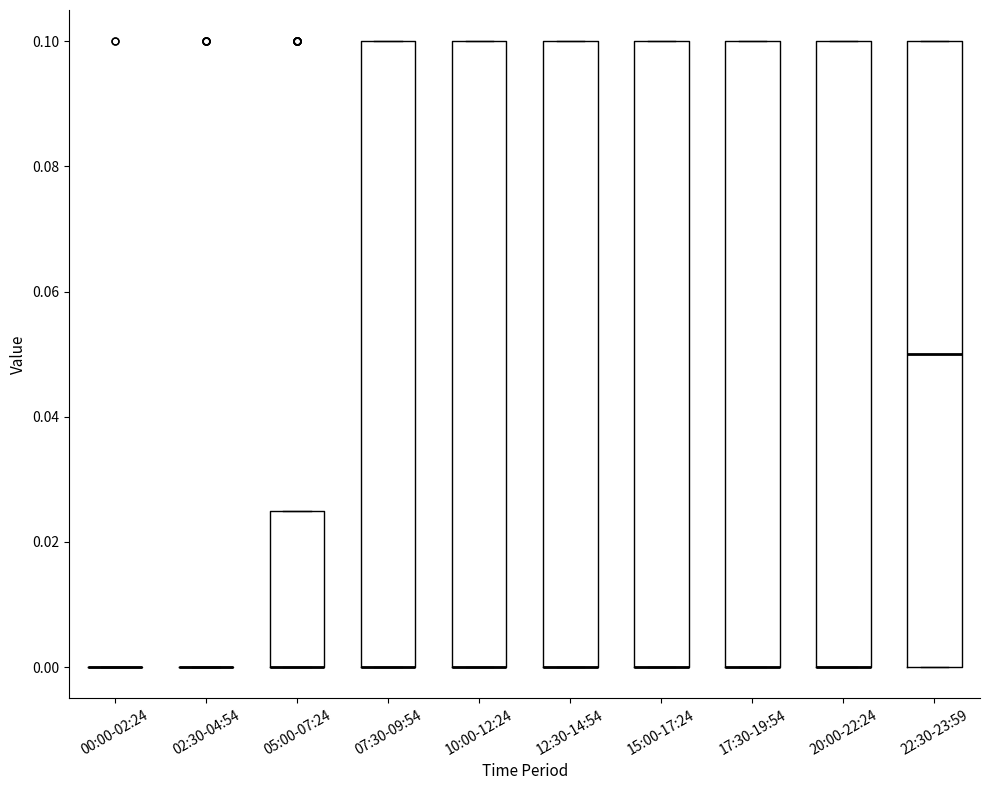

Reading left to right, read every box against the y-axis: the position of its median line, the range the box covers, and the ends of its whiskers. The values are not printed on the chart, so give them approximately, as read against the axis.

00:00-02:24: box collapsed to a line at 0.000, whiskers 0.000 to 0.000
02:30-04:54: box collapsed to a line at 0.000, whiskers 0.000 to 0.000
05:00-07:24: median 0.000 (drawn on the box's lower edge), box 0.000 to 0.026, whiskers 0.000 to 0.026
07:30-09:54: median 0.000 (drawn on the box's lower edge), box 0.000 to 0.100, whiskers 0.000 to 0.100
10:00-12:24: median 0.000 (drawn on the box's lower edge), box 0.000 to 0.100, whiskers 0.000 to 0.100
12:30-14:54: median 0.000 (drawn on the box's lower edge), box 0.000 to 0.100, whiskers 0.000 to 0.100
15:00-17:24: median 0.000 (drawn on the box's lower edge), box 0.000 to 0.100, whiskers 0.000 to 0.100
17:30-19:54: median 0.000 (drawn on the box's lower edge), box 0.000 to 0.100, whiskers 0.000 to 0.100
20:00-22:24: median 0.000 (drawn on the box's lower edge), box 0.000 to 0.100, whiskers 0.000 to 0.100
22:30-23:59: median 0.050, box 0.000 to 0.100, whiskers 0.000 to 0.100